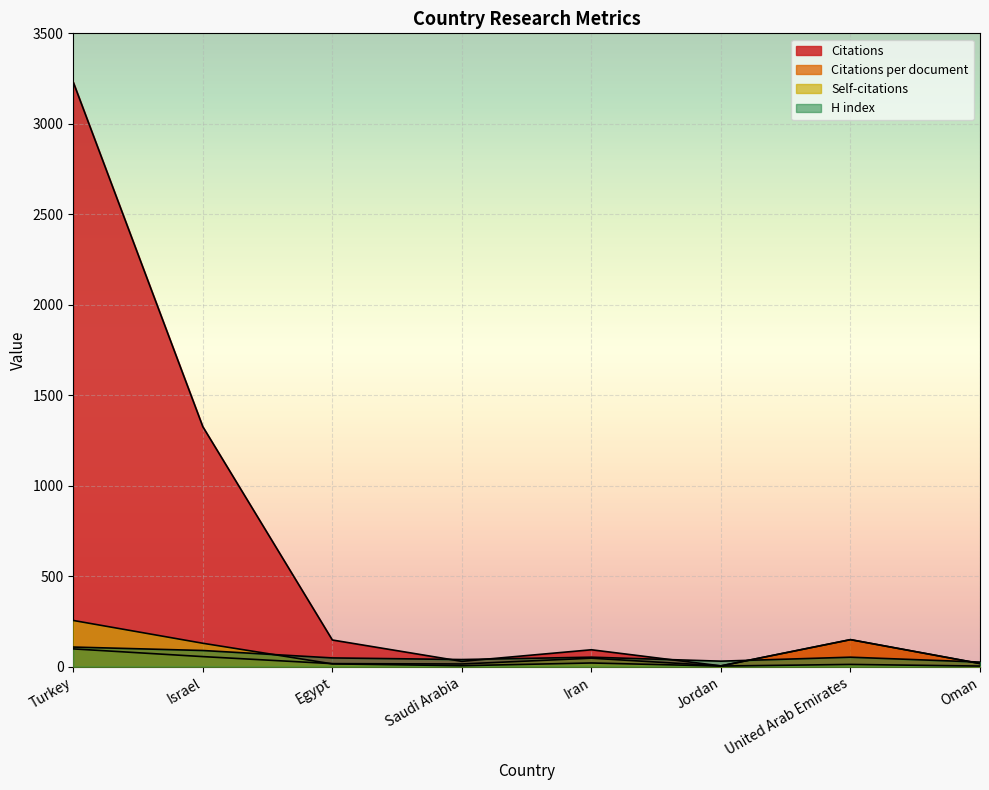

Count the number of categories in the chart.

8